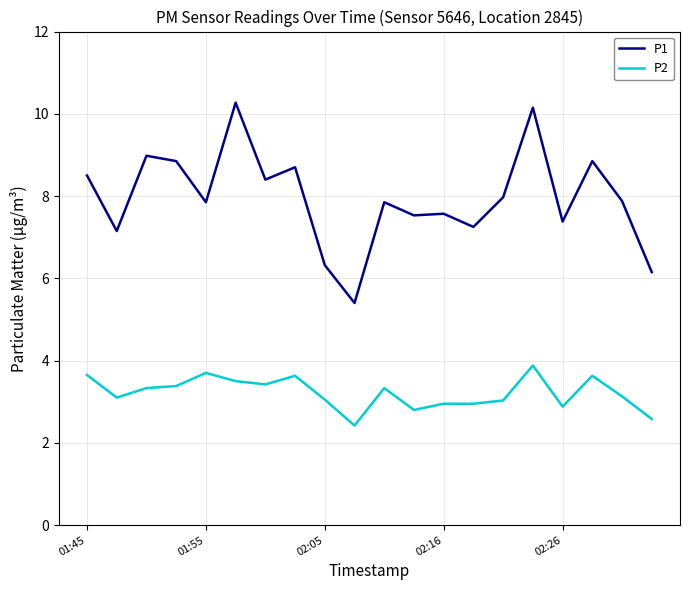

In P1, how many points are lower than both neighbors (excluding endpoints)?

7